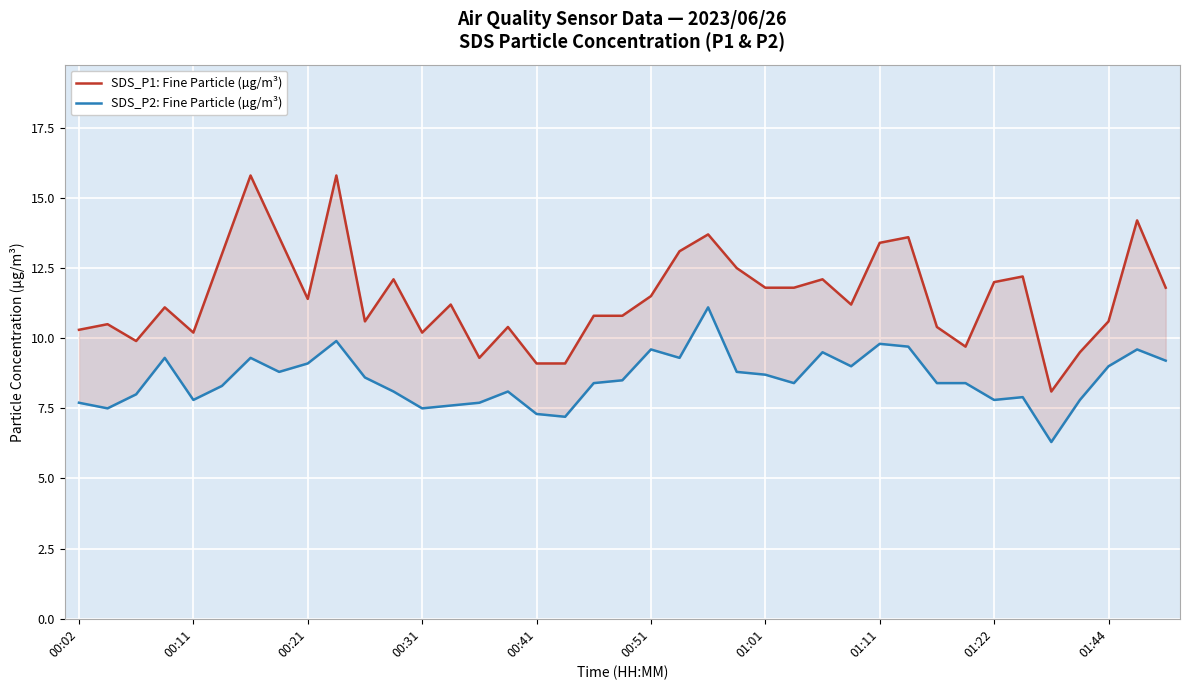

List the series in order of their overall mean, highest first.

SDS_P1: Fine Particle (µg/m³), SDS_P2: Fine Particle (µg/m³)